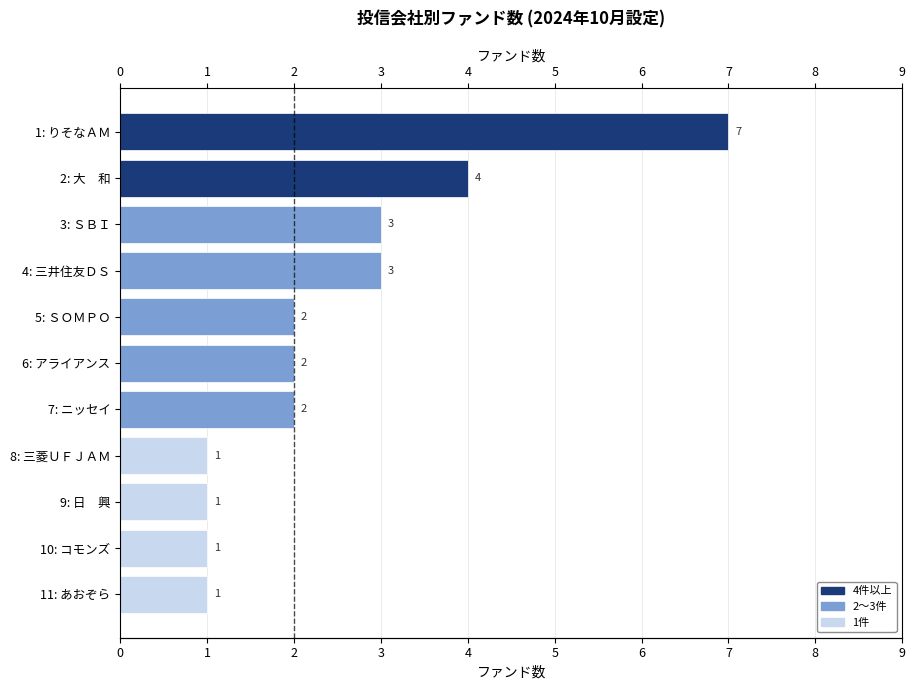

Count the number of data series in this chart.

1